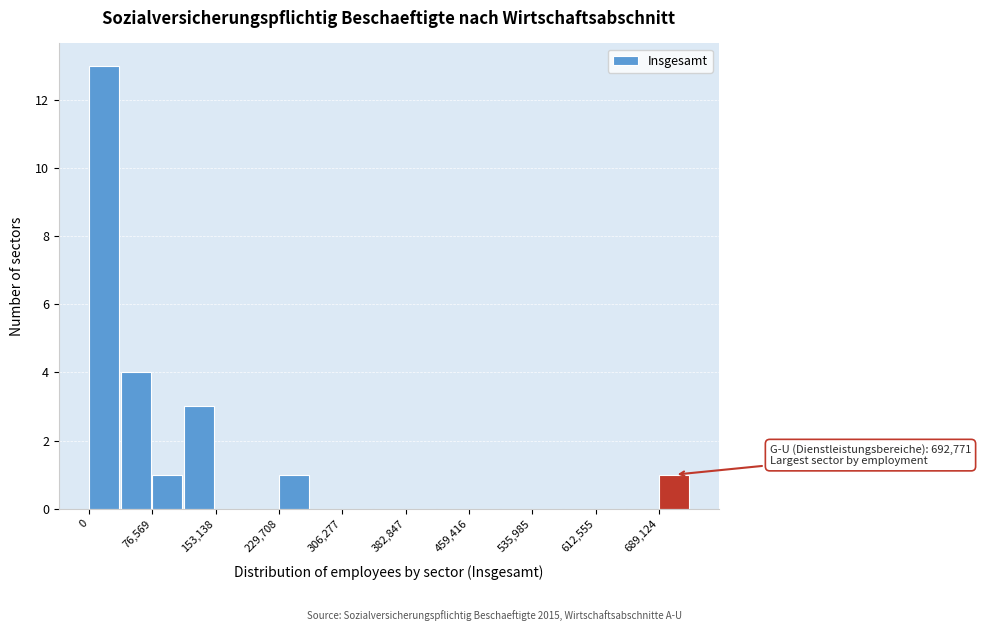

Around what value on the x-axis is the tallest bar? Give the approximate position of its centre, as read against the axis.

20000